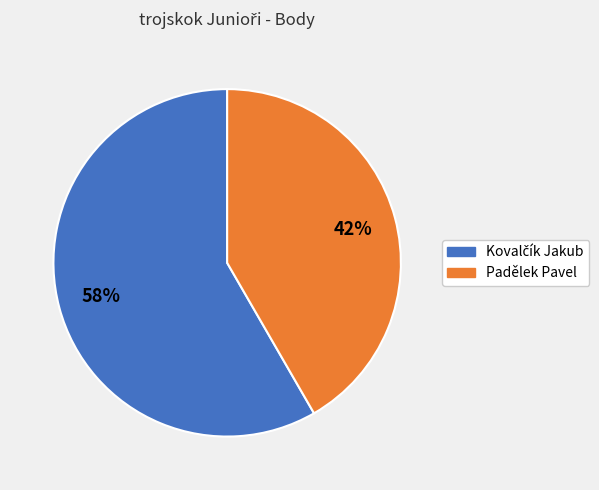

Which slice is the smallest?

Padělek Pavel